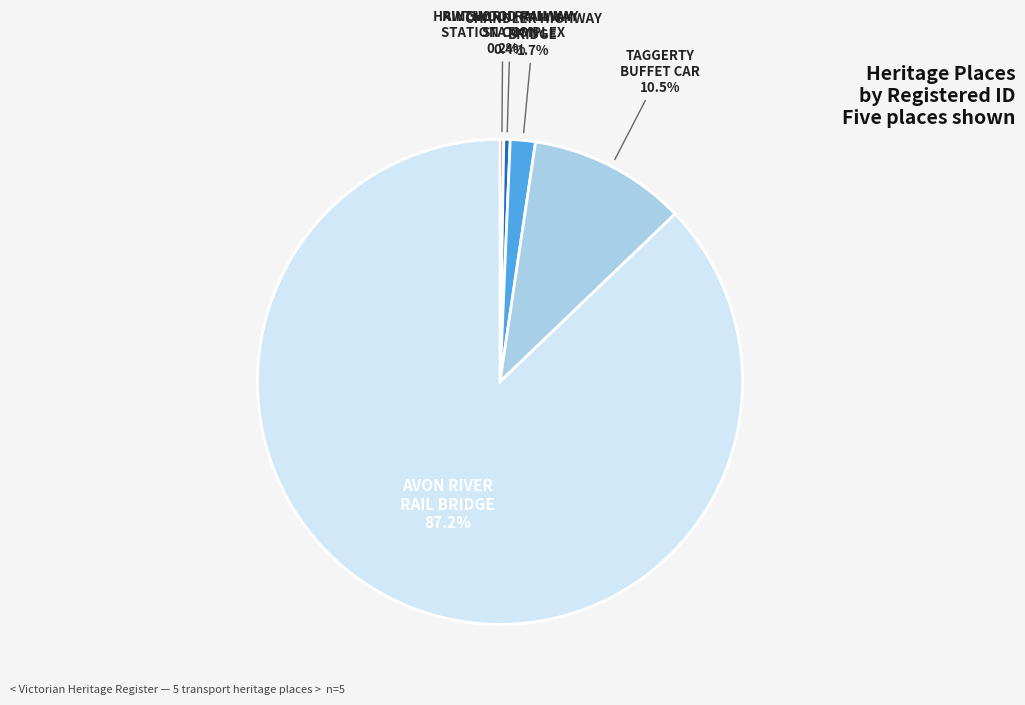

Does any single category account for the majority?

Yes